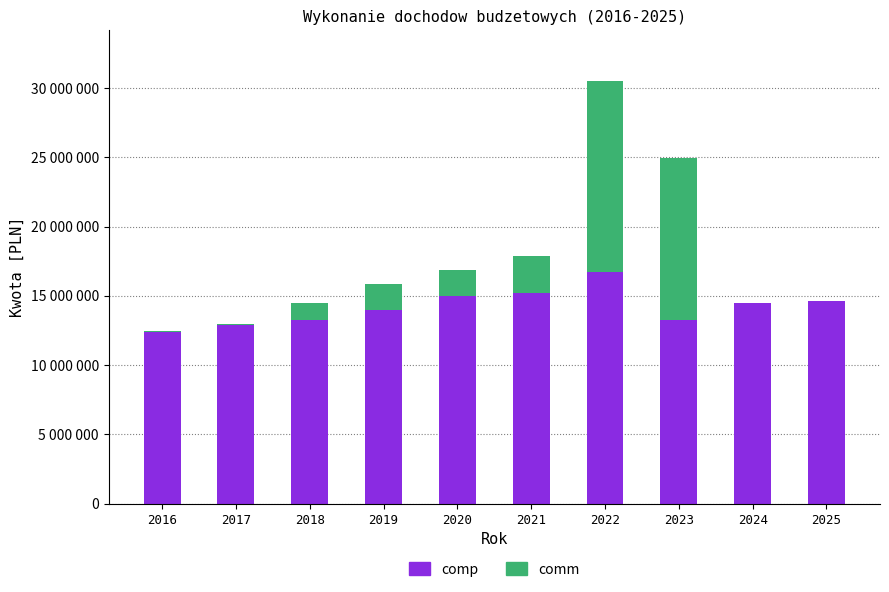

Where is comp nearest to the value 14587182?

2025